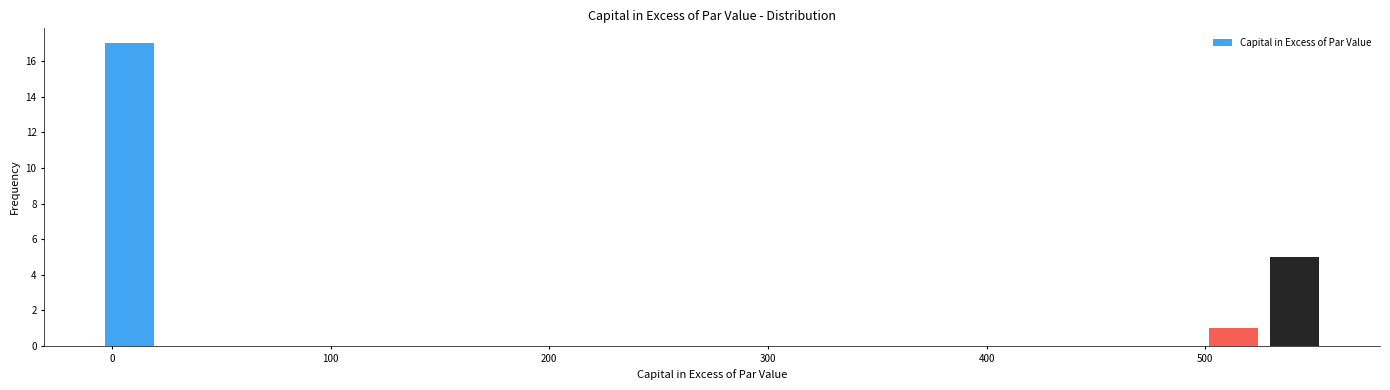

Around what value on the x-axis is the tallest bar? Give the approximate position of its centre, as read against the axis.

10